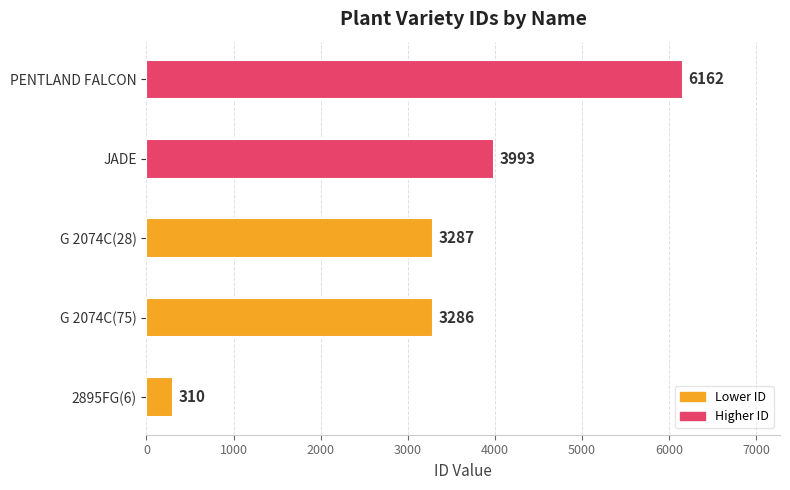

At which label is the value closest to 3236?

G 2074C(75)